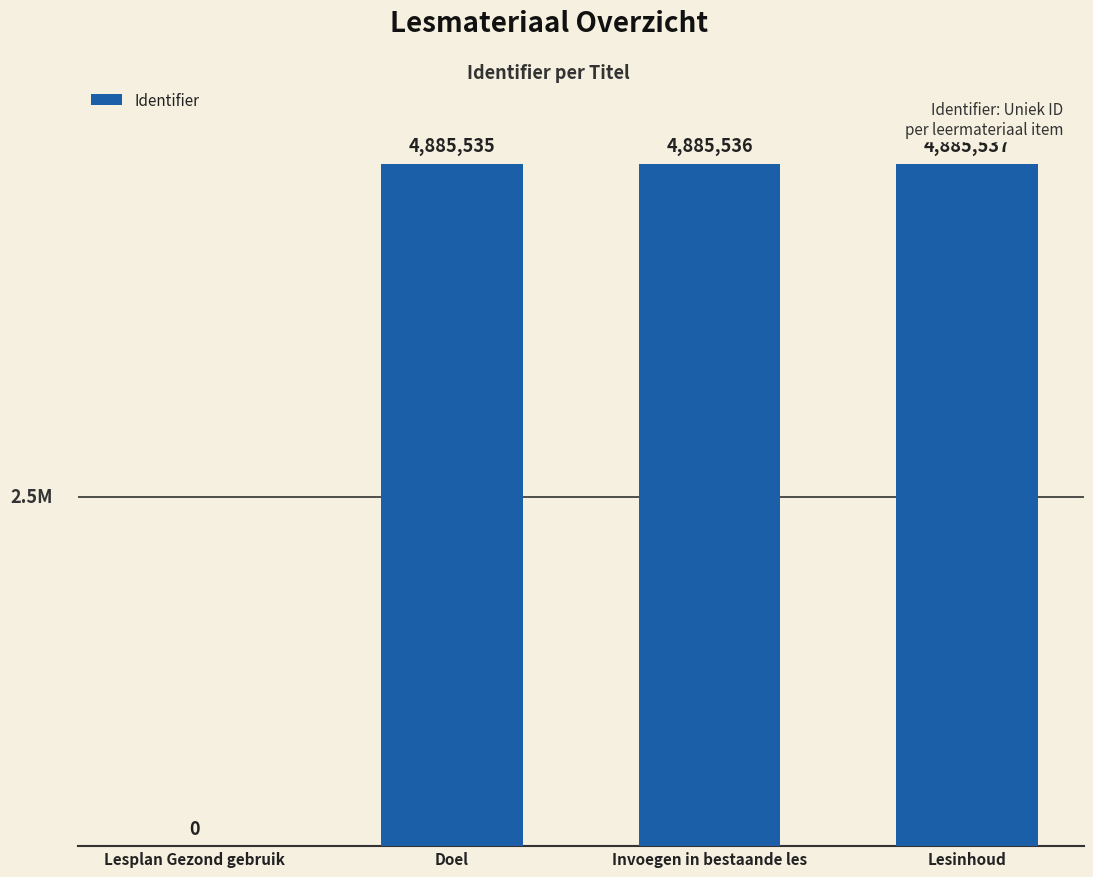

What is the maximum value shown in the chart?

4885537